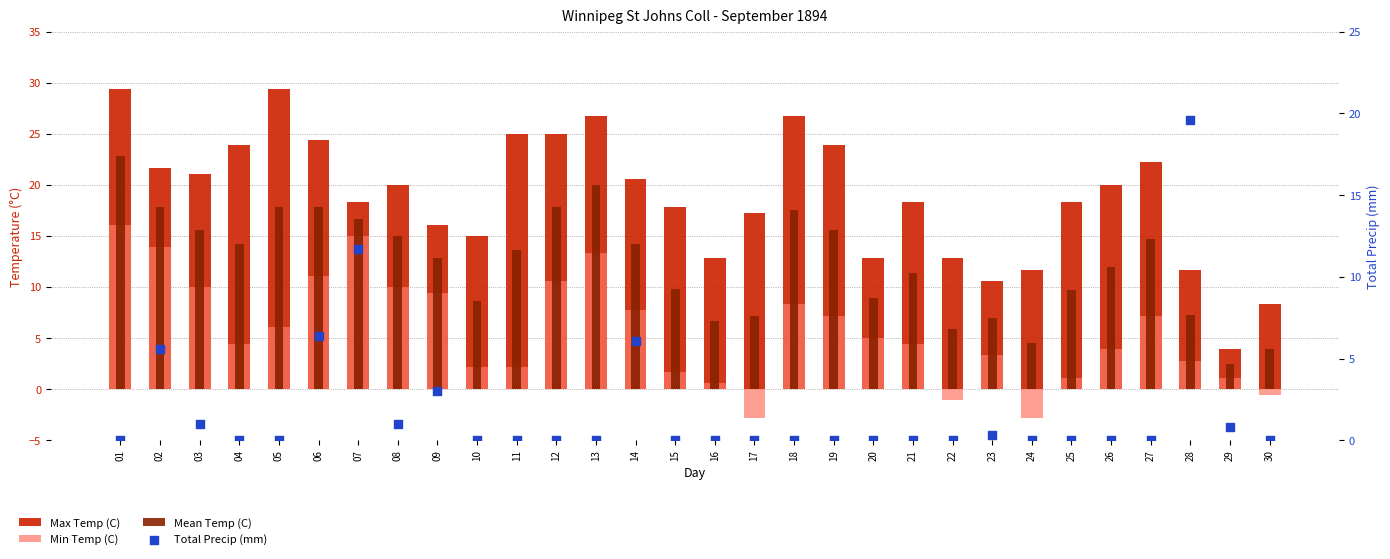

Which series has the widest spread of Y values?

Max Temp (C)